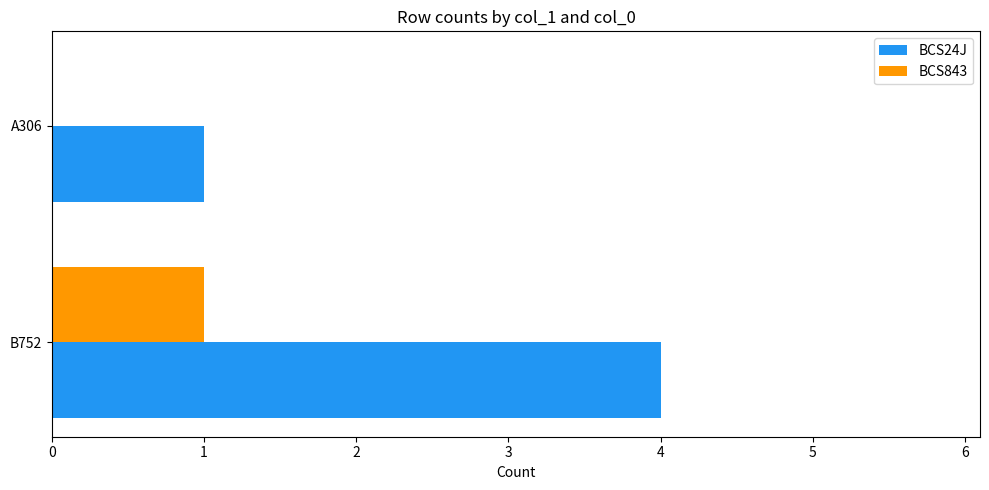

Which series has the largest range (max minus min)?

BCS24J